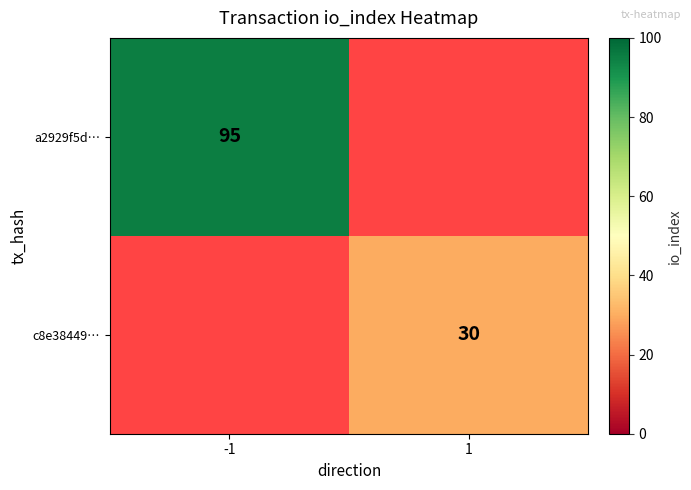

The value of a2929f5d… at -1 is 95. True or false?

True